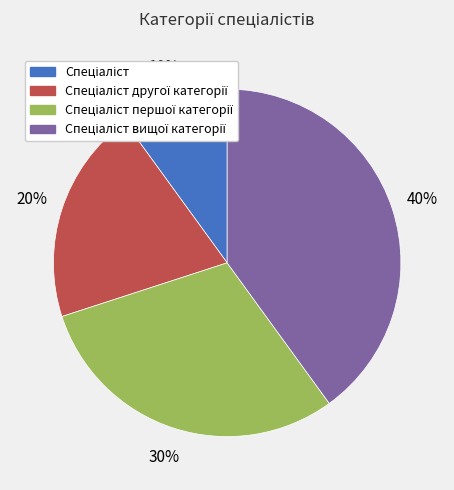

To the nearest percent, what is the average slice percentage?

25%